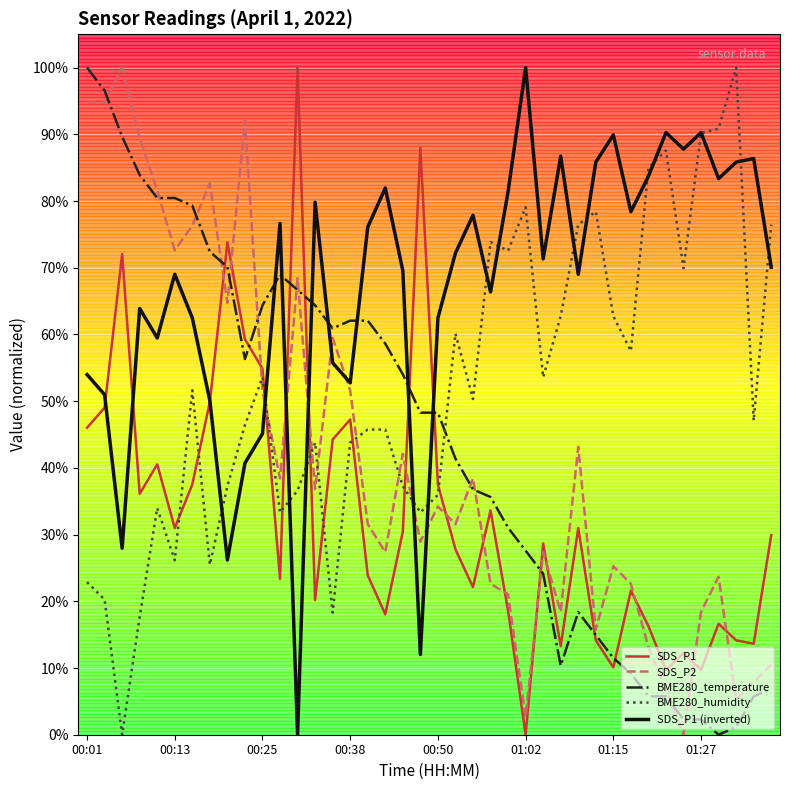

Reading left to right, what are all the values shown in this chart?

SDS_P1: 0.5	0.5	0.7	0.4	0.4	0.3	0.4	0.5	0.7	0.6	0.5	0.2	1.0	0.2	0.4	0.5	0.2	0.2	0.3	0.9	0.4	0.3	0.2	0.3	0.2	0.0	0.3	0.1	0.3	0.1	0.1	0.2	0.2	0.1	0.1	0.1	0.2	0.1	0.1	0.3
SDS_P2: 0.9	0.9	1.0	0.9	0.8	0.7	0.8	0.8	0.6	0.9	0.5	0.4	0.7	0.4	0.6	0.5	0.3	0.3	0.4	0.3	0.3	0.3	0.4	0.2	0.2	0.0	0.3	0.2	0.4	0.2	0.3	0.2	0.1	0.1	0.0	0.2	0.2	0.1	0.1	0.1
BME280_temperature: 1.0	1.0	0.9	0.8	0.8	0.8	0.8	0.7	0.7	0.6	0.6	0.7	0.7	0.6	0.6	0.6	0.6	0.6	0.5	0.5	0.5	0.4	0.4	0.4	0.3	0.3	0.2	0.1	0.2	0.1	0.1	0.1	0.1	0.1	0.0	0.0	0.0	0.0	0.1	0.1
BME280_humidity: 0.2	0.2	0.0	0.2	0.3	0.3	0.5	0.3	0.4	0.5	0.5	0.3	0.4	0.4	0.2	0.4	0.5	0.5	0.4	0.3	0.4	0.6	0.5	0.7	0.7	0.8	0.5	0.6	0.8	0.8	0.6	0.6	0.8	0.9	0.7	0.9	0.9	1.0	0.5	0.8
SDS_P1 (inverted): 0.5	0.5	0.3	0.6	0.6	0.7	0.6	0.5	0.3	0.4	0.5	0.8	0.0	0.8	0.6	0.5	0.8	0.8	0.7	0.1	0.6	0.7	0.8	0.7	0.8	1.0	0.7	0.9	0.7	0.9	0.9	0.8	0.8	0.9	0.9	0.9	0.8	0.9	0.9	0.7